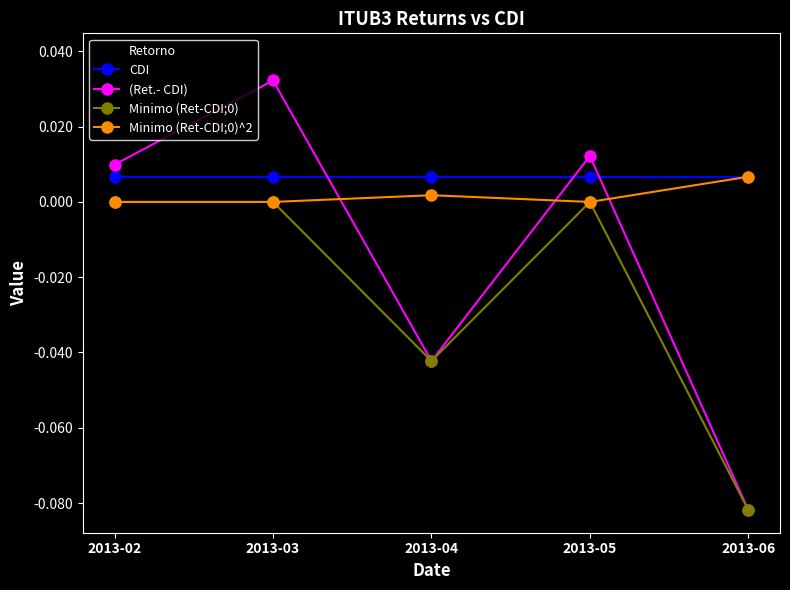

Where do Retorno and Minimo (Ret-CDI;0)^2 first cross each other?

2013-03 and 2013-04